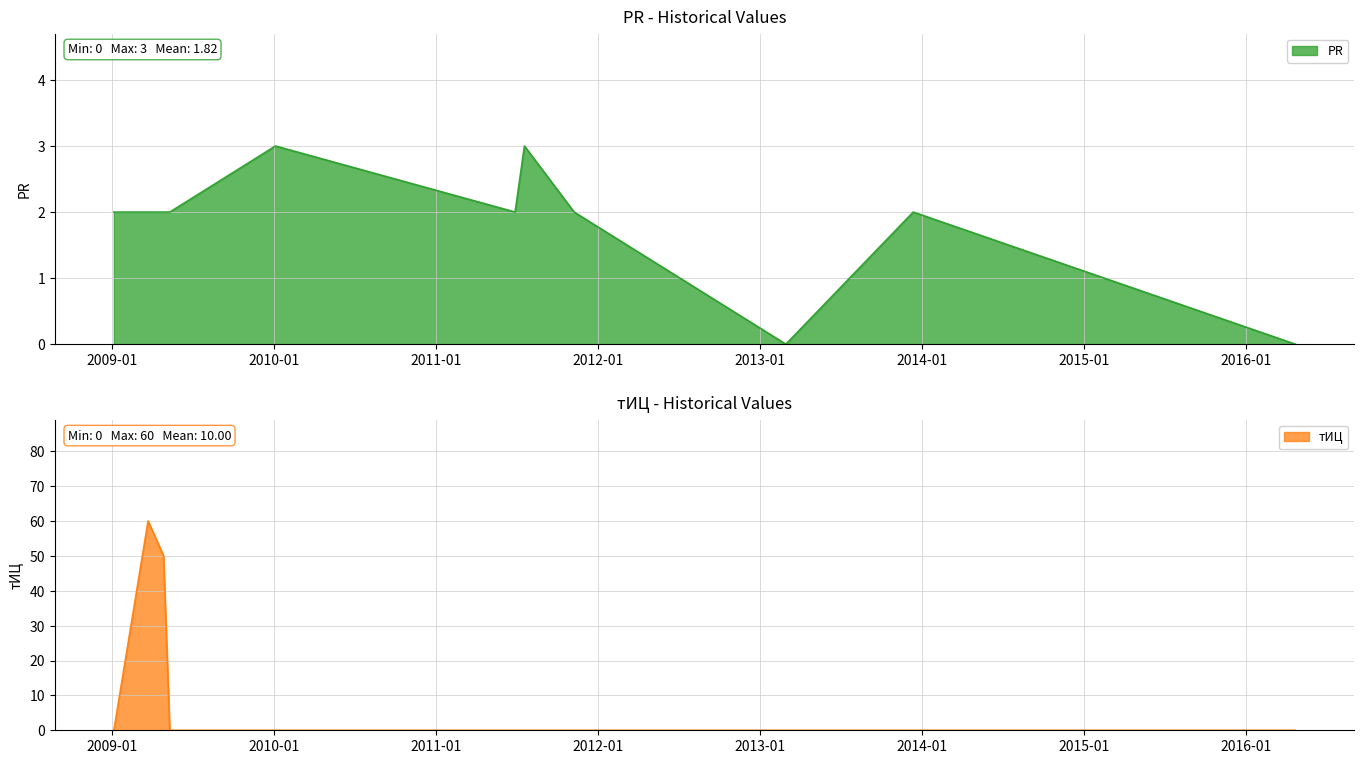

Rank the series by their average value, from highest to lowest.

тИЦ, PR